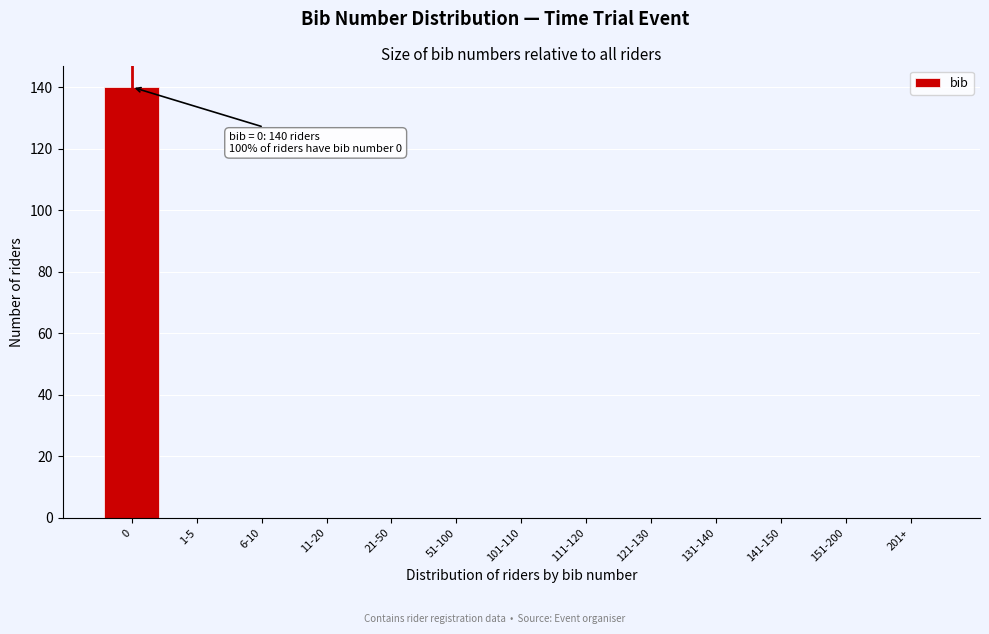

Reading left to right, extract all data points from this chart.

0=140	1-5=0	6-10=0	11-20=0	21-50=0	51-100=0	101-110=0	111-120=0	121-130=0	131-140=0	141-150=0	151-200=0	201+=0